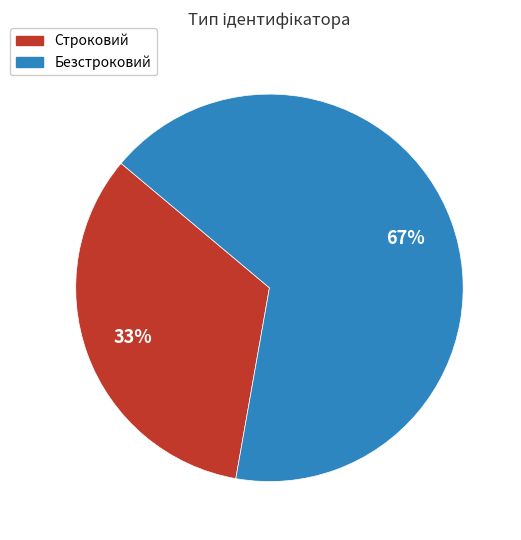

Count the number of slices in the pie.

2